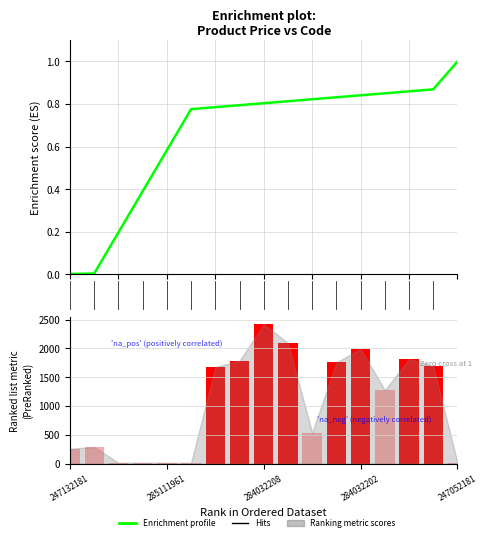

Which has a higher value, 2 or 6?

6